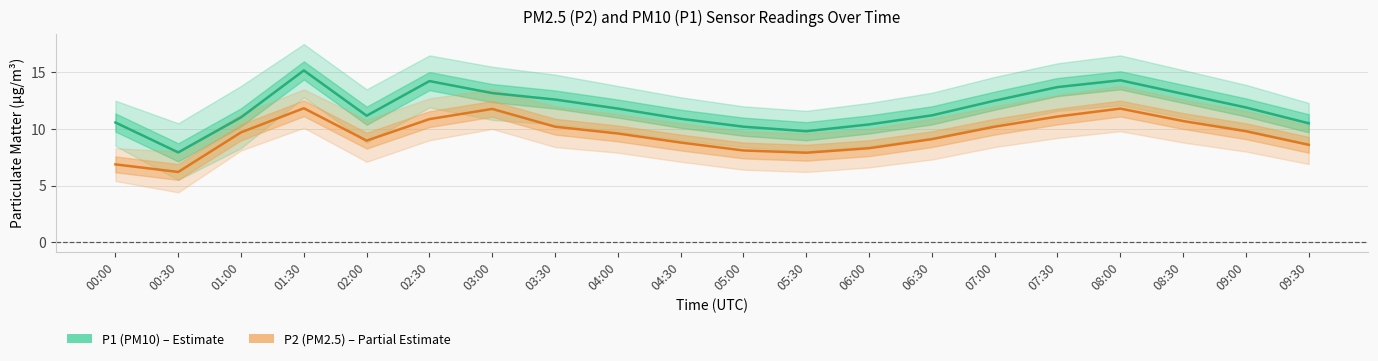

What is the maximum value shown in the chart?

15.2